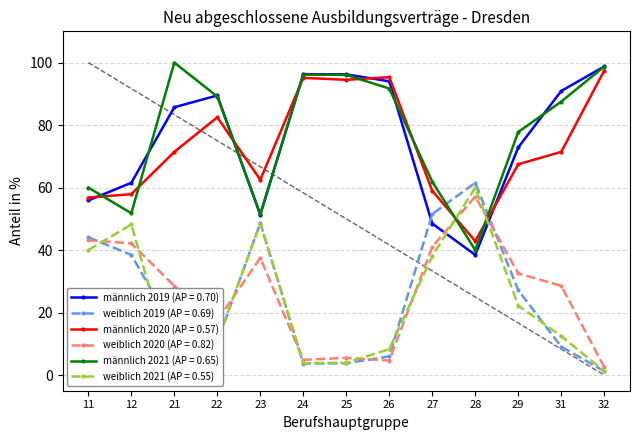

Reading right to left, extract all data points from this chart.

männlich 2019: 32=98.8	31=90.9	29=72.8	28=38.5	27=48.5	26=94.0	25=96.2	24=96.3	23=51.3	22=89.5	21=85.7	12=61.5	11=55.9
weiblich 2019: 32=1.2	31=9.1	29=27.2	28=61.5	27=51.5	26=6.0	25=3.8	24=3.7	23=48.7	22=10.5	21=14.3	12=38.5	11=44.1
männlich 2020: 32=97.4	31=71.4	29=67.5	28=42.9	27=59.0	26=95.3	25=94.5	24=95.1	23=62.5	22=82.5	21=71.4	12=57.9	11=56.8
weiblich 2020: 32=2.6	31=28.6	29=32.5	28=57.1	27=41.0	26=4.7	25=5.5	24=4.9	23=37.5	22=17.5	21=28.6	12=42.1	11=43.2
männlich 2021: 32=98.7	31=87.5	29=77.8	28=40.0	27=61.9	26=91.7	25=96.0	24=96.2	23=51.5	22=89.1	21=100.0	12=51.8	11=60.0
weiblich 2021: 32=1.3	31=12.5	29=22.2	28=60.0	27=38.1	26=8.3	25=4.0	24=3.9	23=48.5	22=10.9	21=0.0	12=48.2	11=40.0